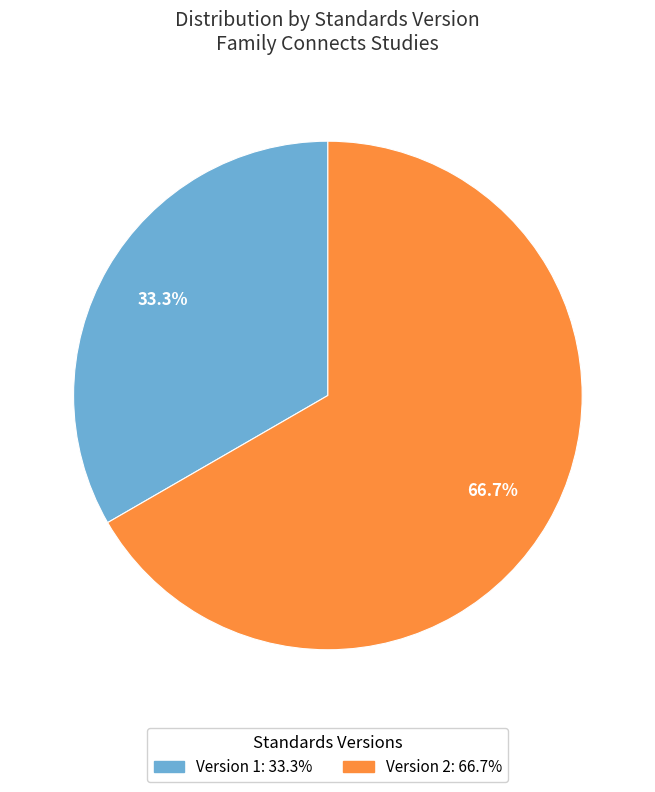

To the nearest percent, what portion does Version 1 represent?

33%